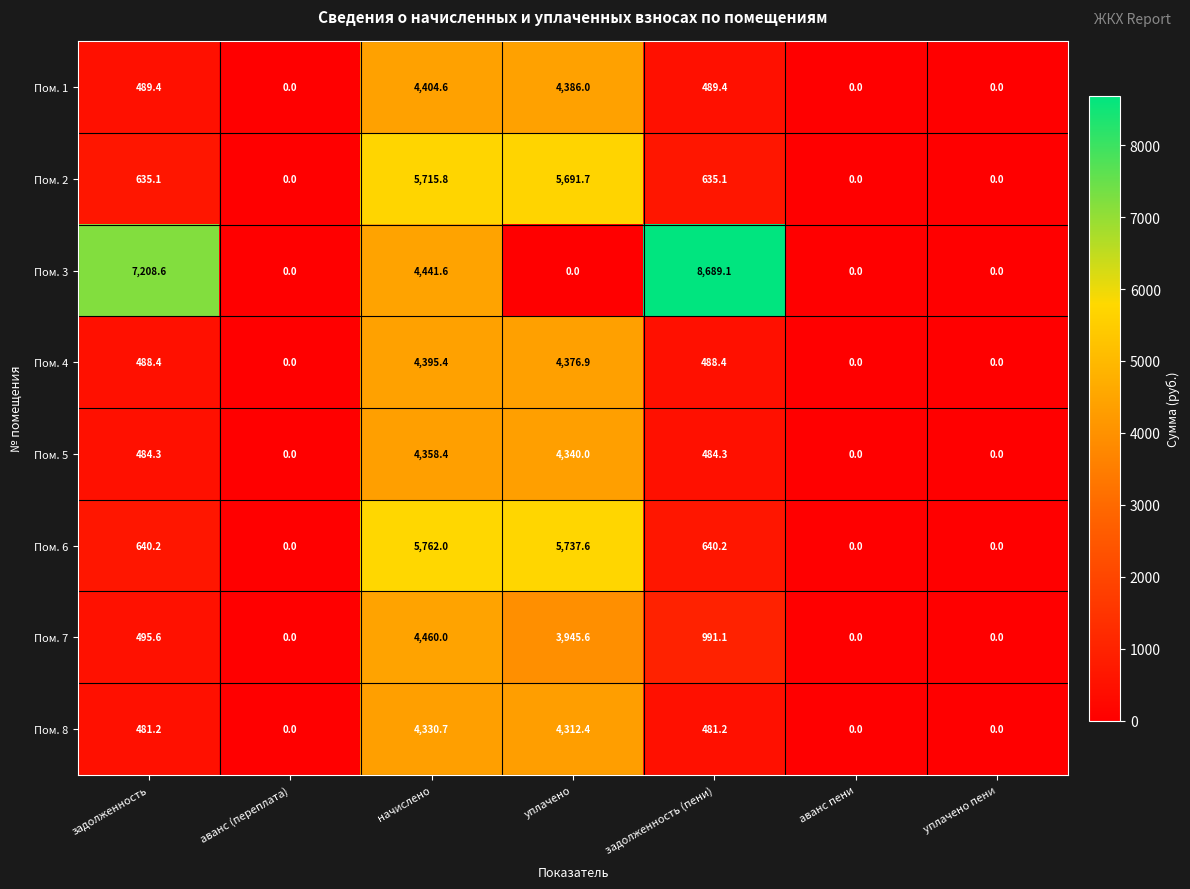

The value of Пом. 3 at уплачено is 0.0. True or false?

True